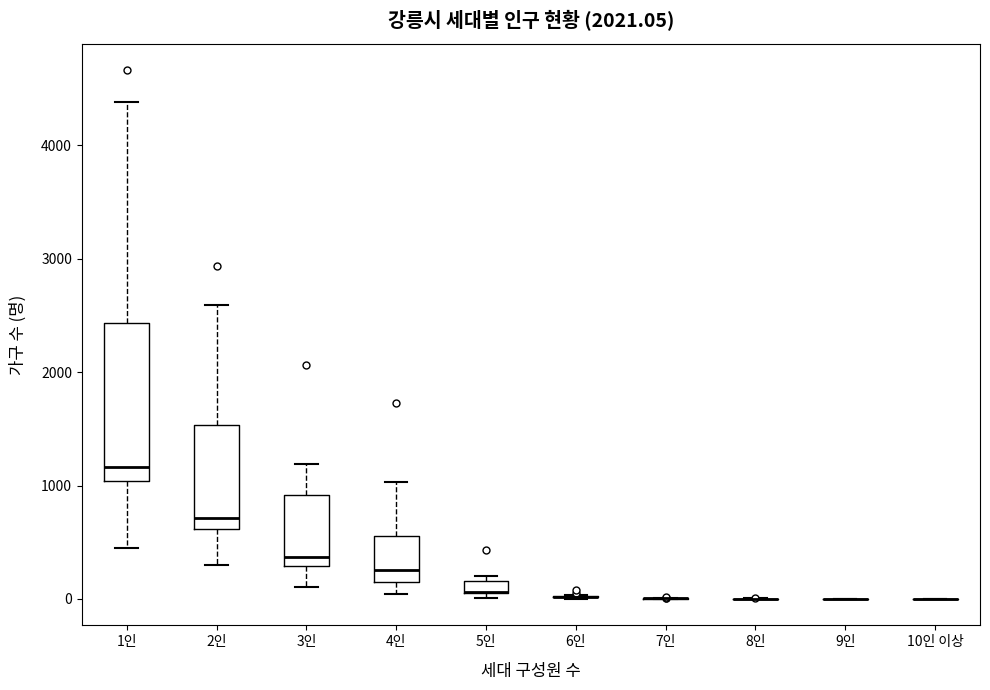

Which box is the tallest, from its lower edge to its upper edge?

1인